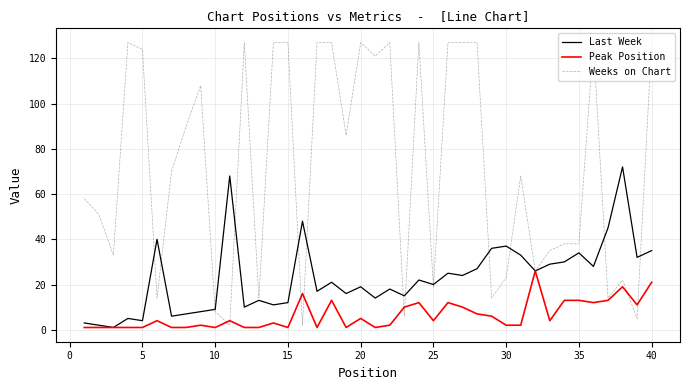

Which series ends up on top after the final intersection of Peak Position and Weeks on Chart?

Weeks on Chart